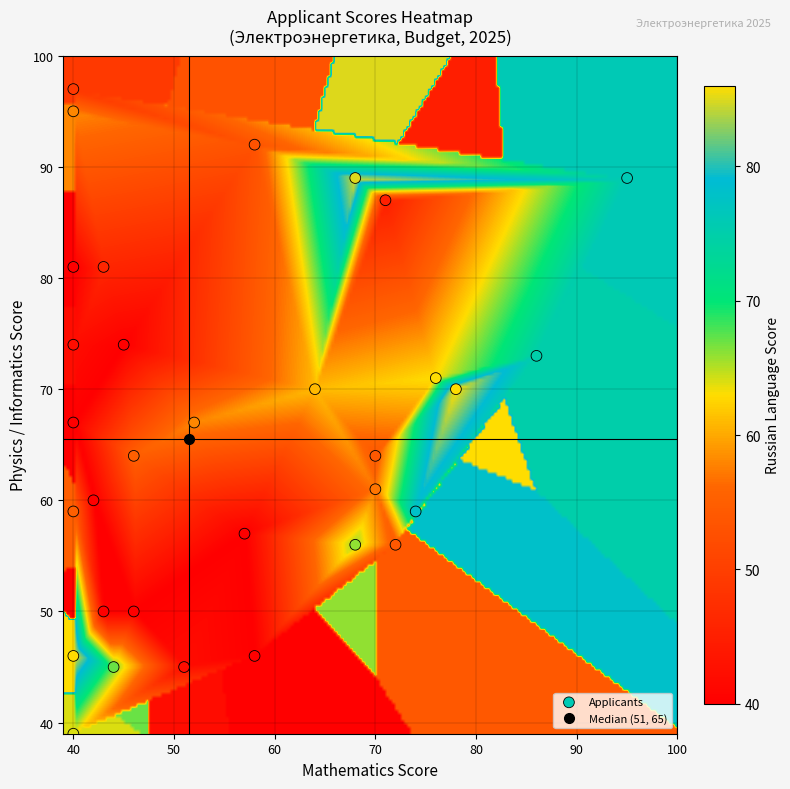

What is the range of Y values (max minus min)?

58